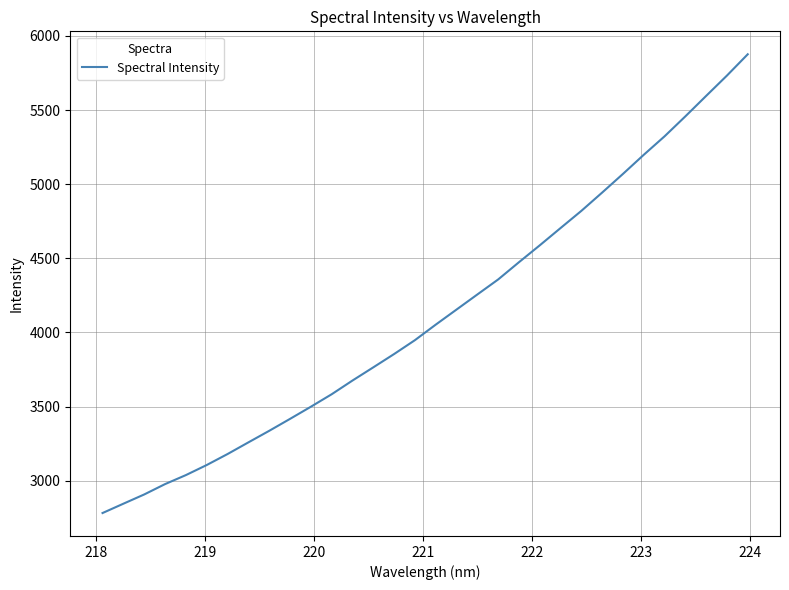

What is the smallest value displayed?

2781.5